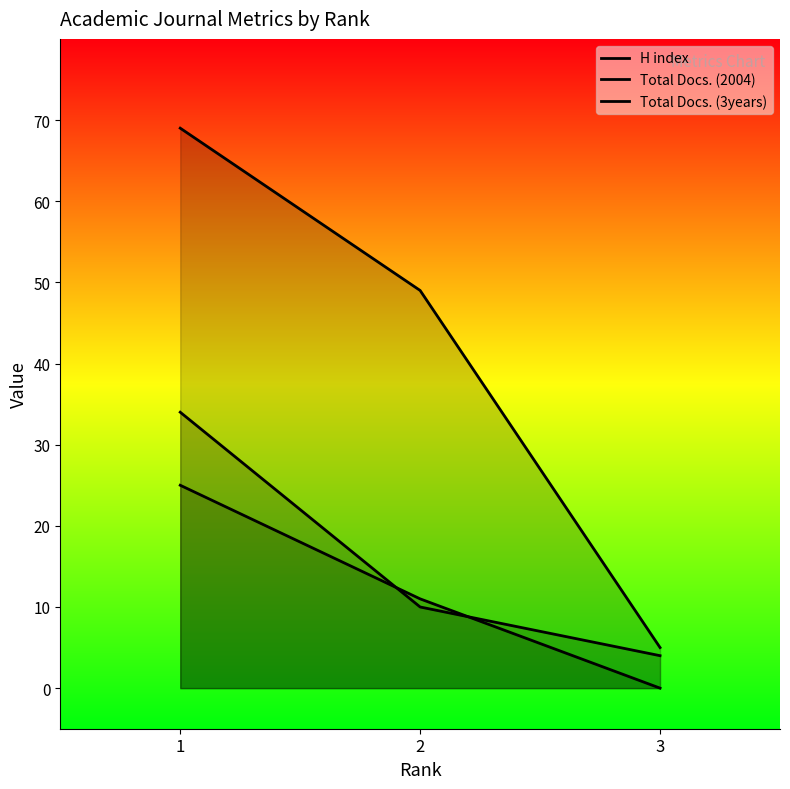

What are all the series names shown in the legend?

H index, Total Docs. (2004), Total Docs. (3years)